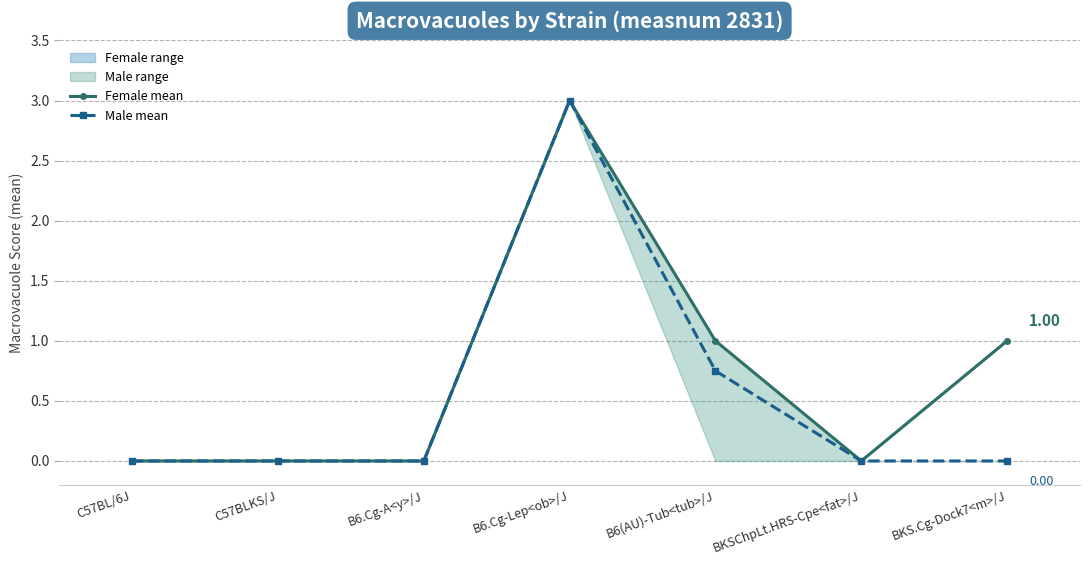

True or false: Female mean has more than 1 points higher than both neighbors.

False